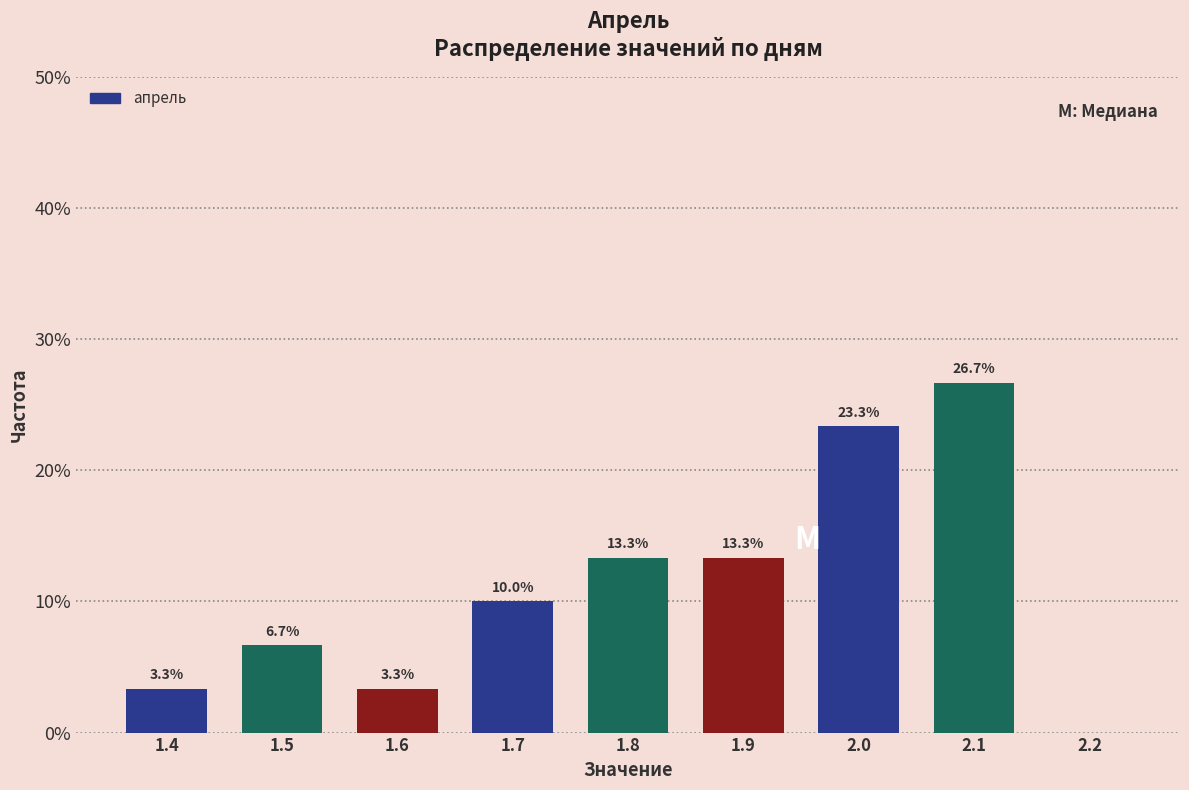

True or false: the data shows 6.2 at 1.7.

False